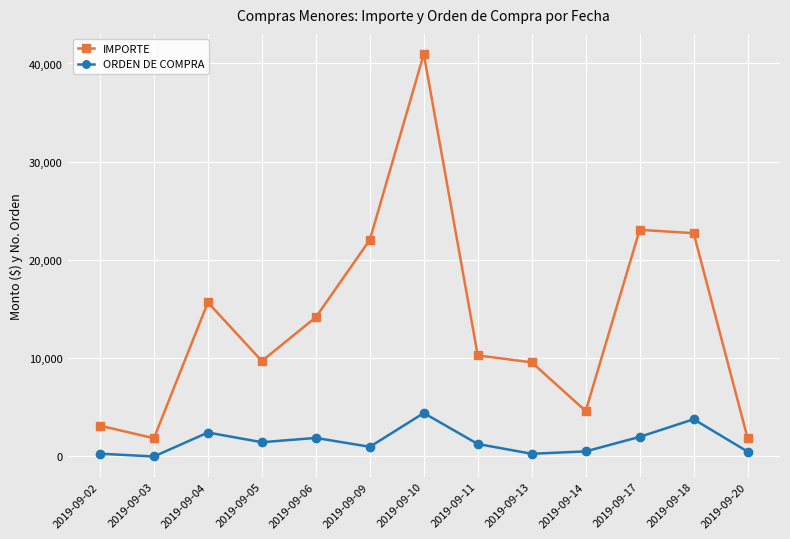

What is the value of the IMPORTE point at the 12th from the left?

22726.9